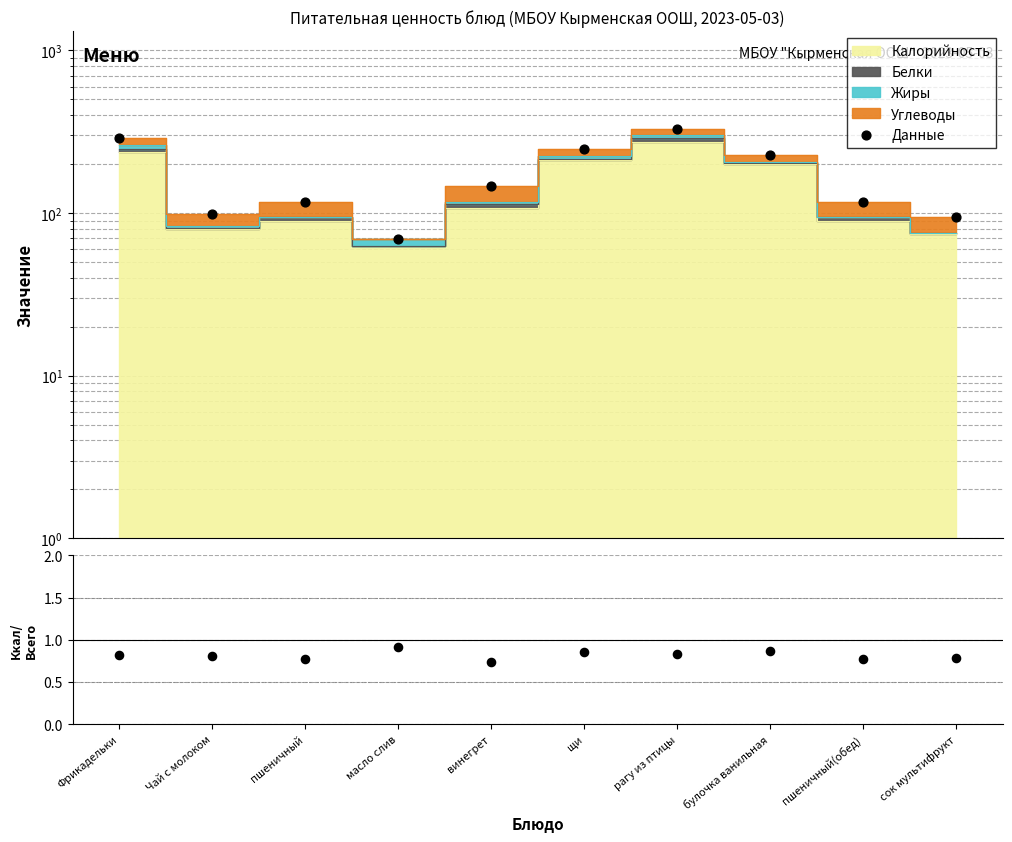

Which series reaches the minimum Y coordinate?

Ккал/Всего